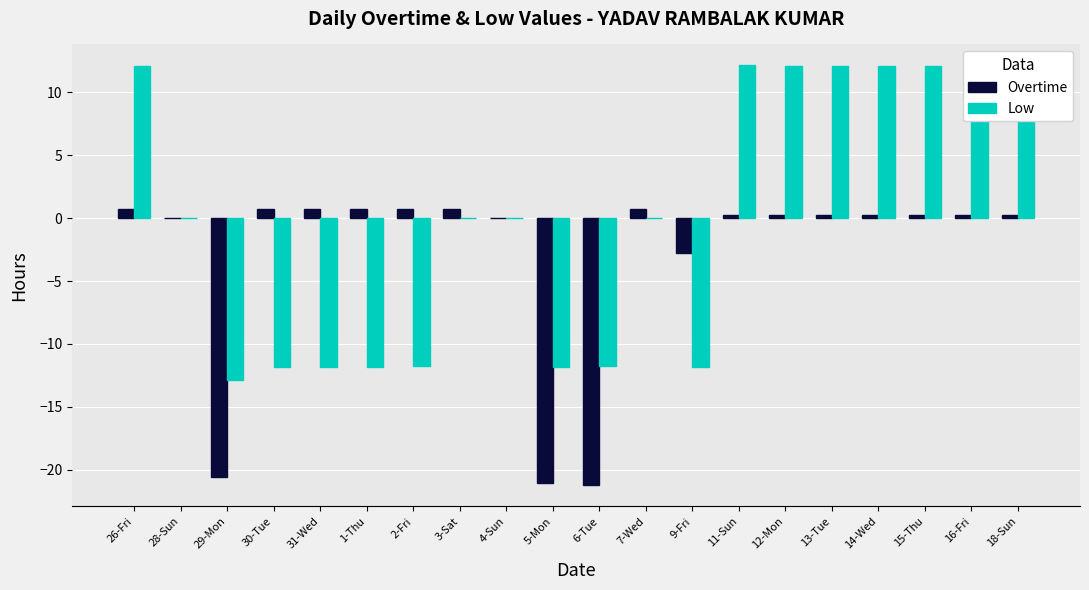

What is the sum of all Overtime values?

-58.8